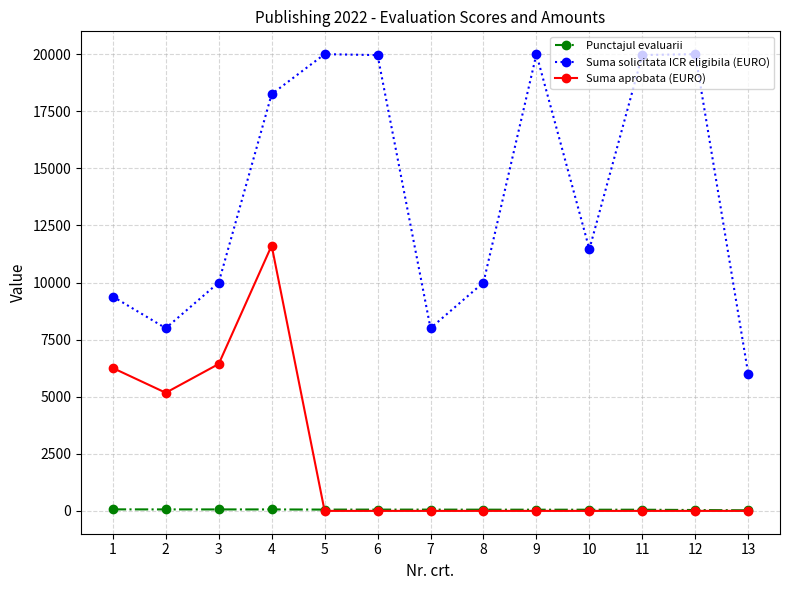

At which category is the sum across all series the highest?

4